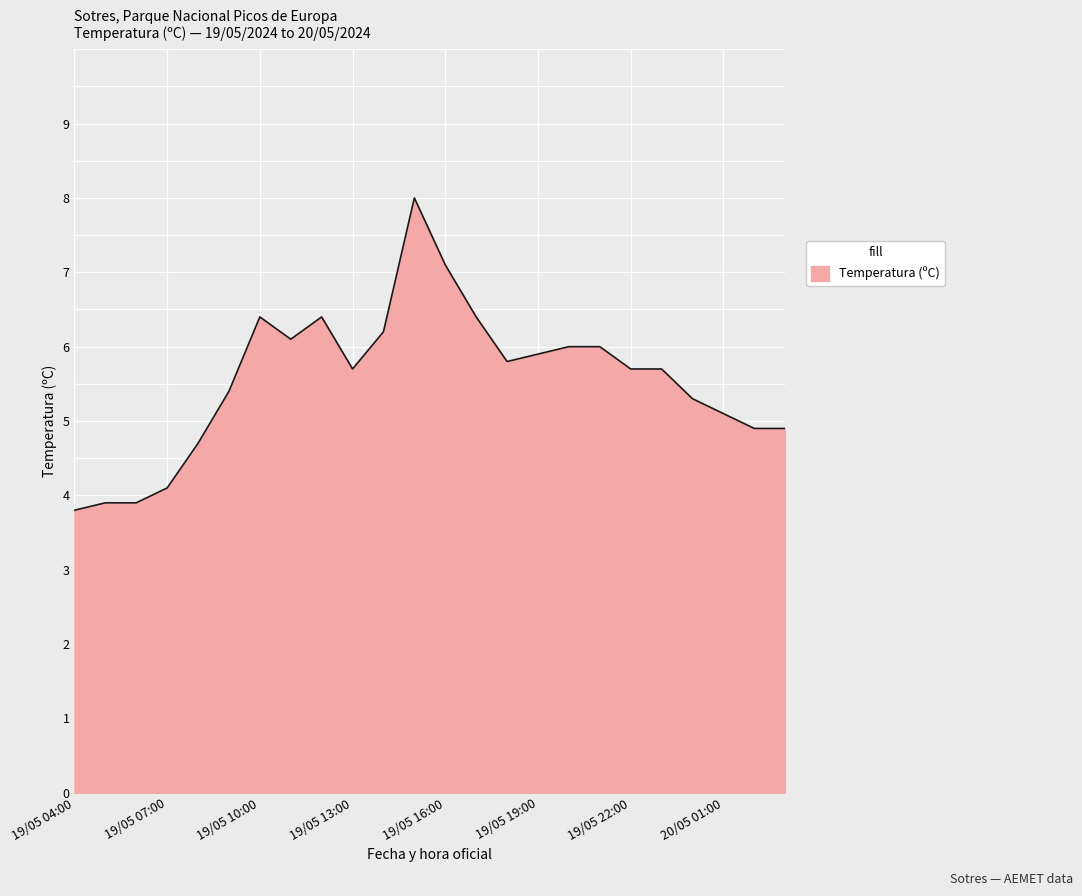

What is the maximum value shown in the chart?

8.0